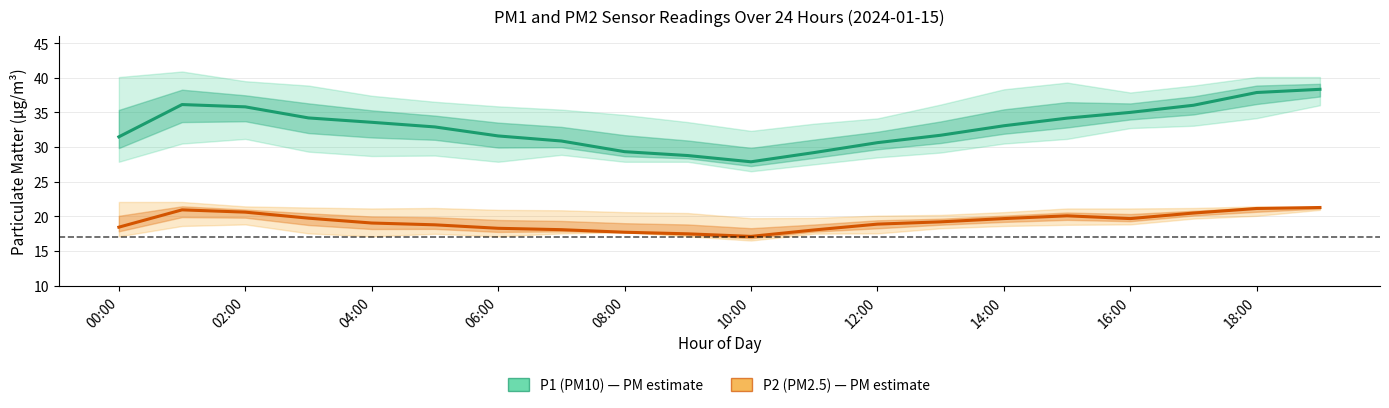

Rank the series by their maximum value, from highest to lowest.

P1 (PM10), P2 (PM2.5)